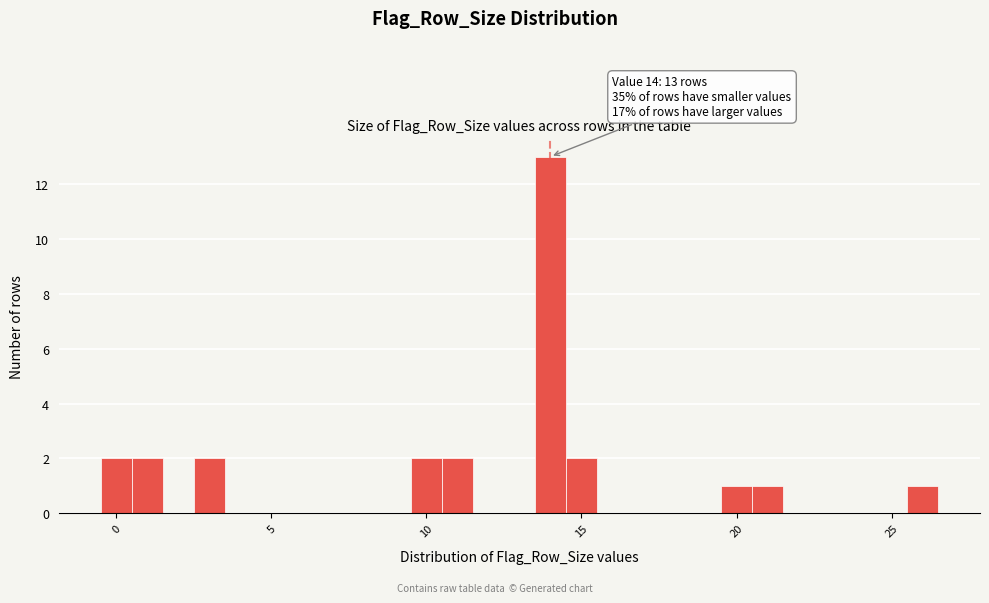

Read against the x-axis, roughly where is the centre of the tallest bar?

14.0